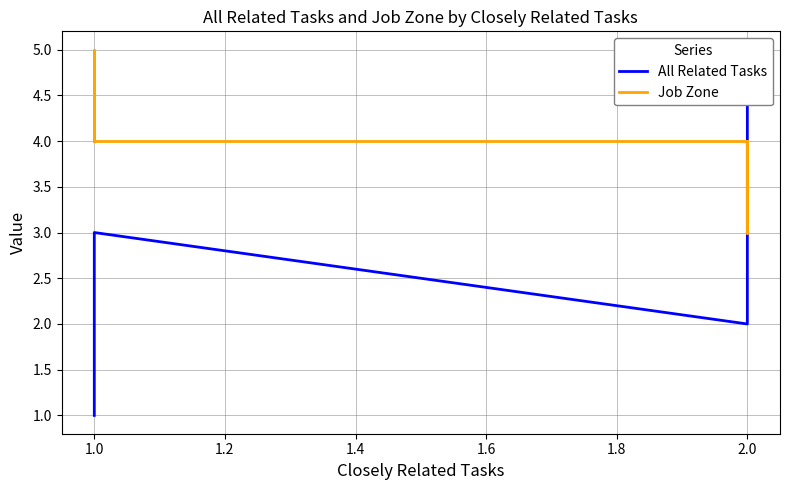

What is the difference between the second highest and minimum values in the Job Zone series?

1